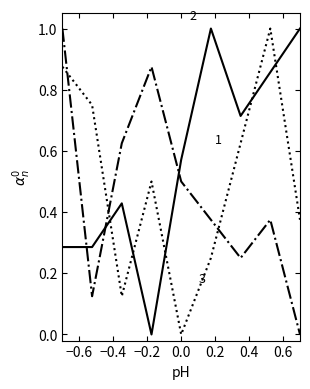

What is the maximum value shown in the chart?

1.0